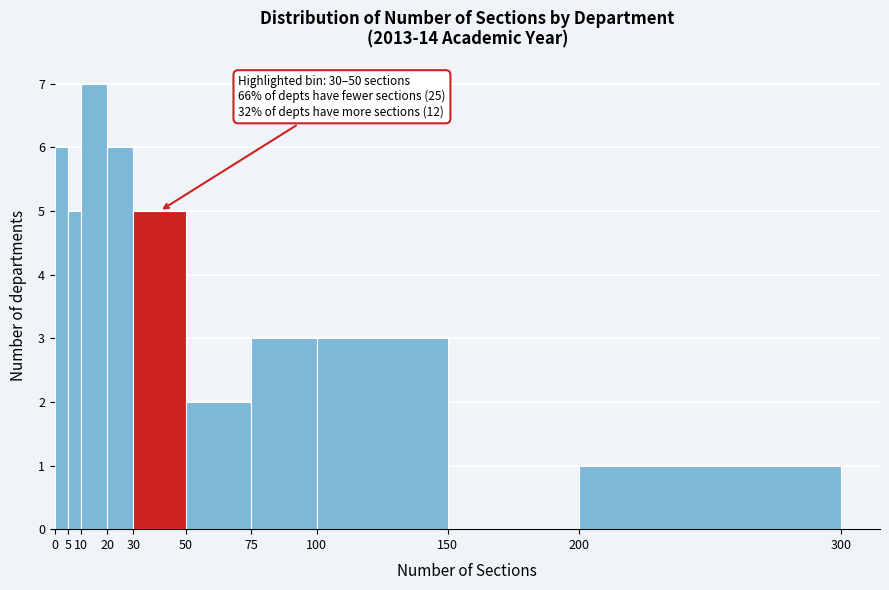

Over which range of the x-axis is the bar tallest?

10 to 20